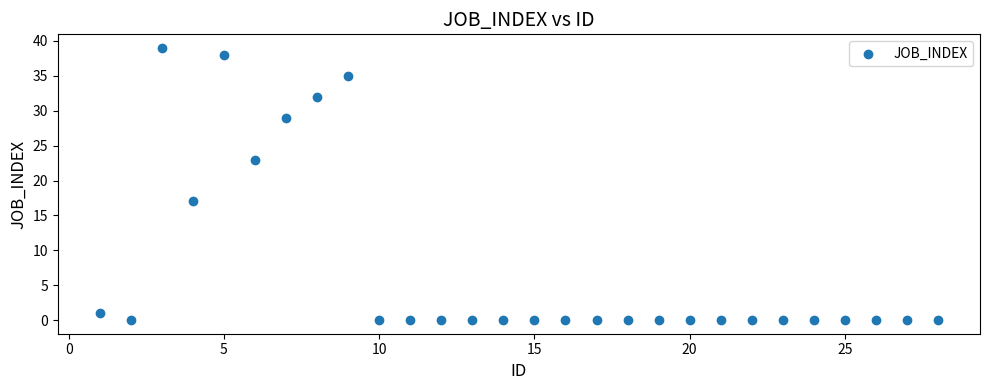

What Y value in the scatter plot is closest to 19?

17